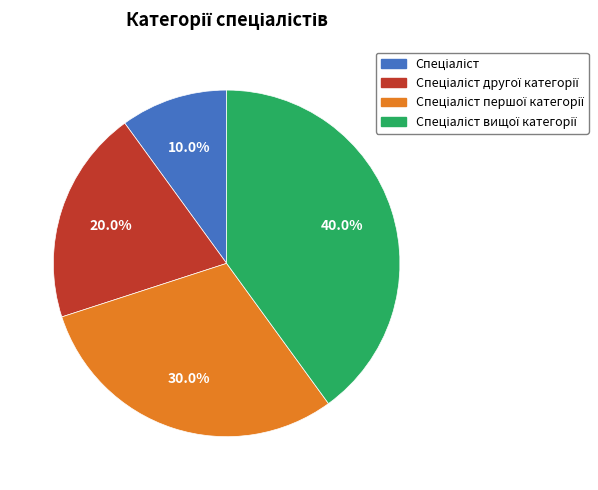

Is there a majority slice in this chart?

No